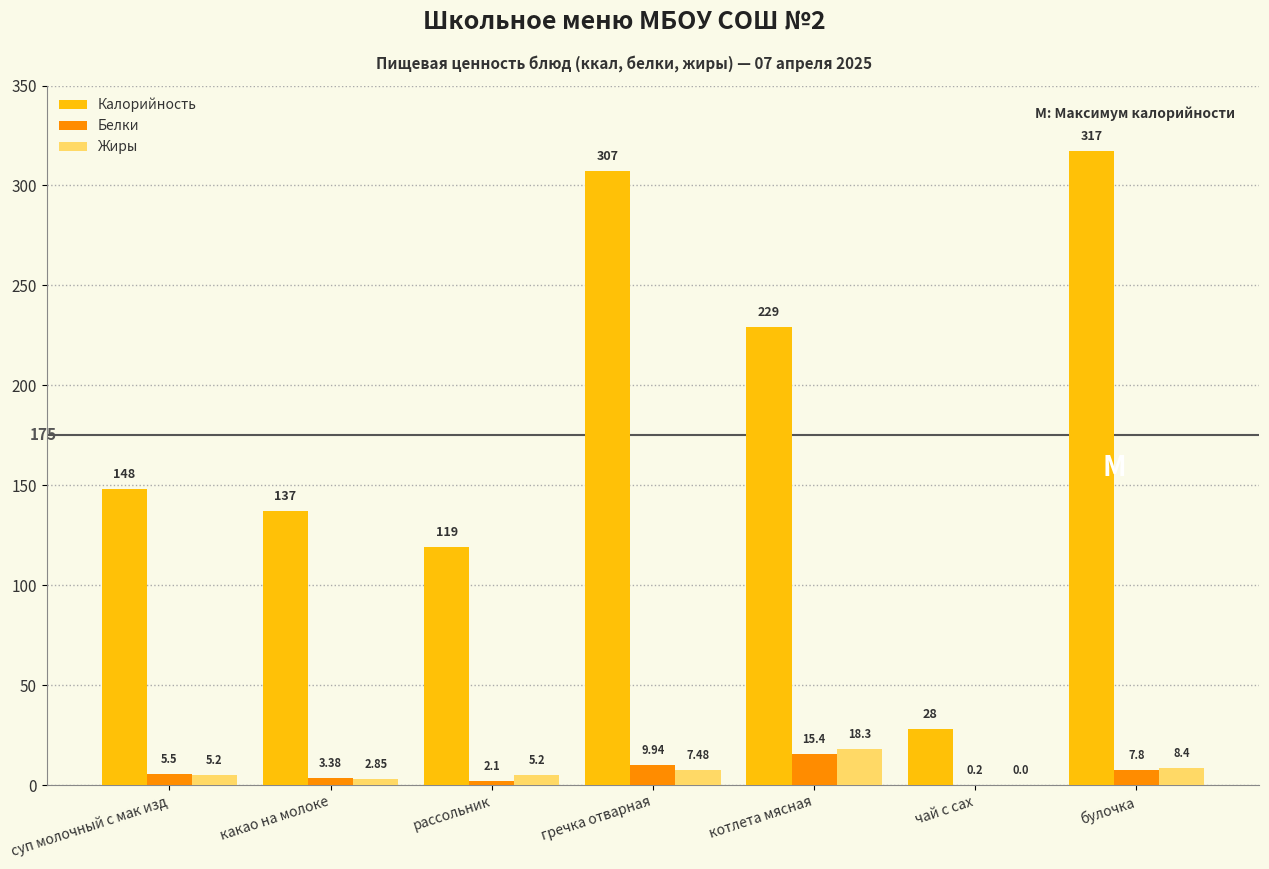

Which category has the highest value in the Калорийность series?

булочка